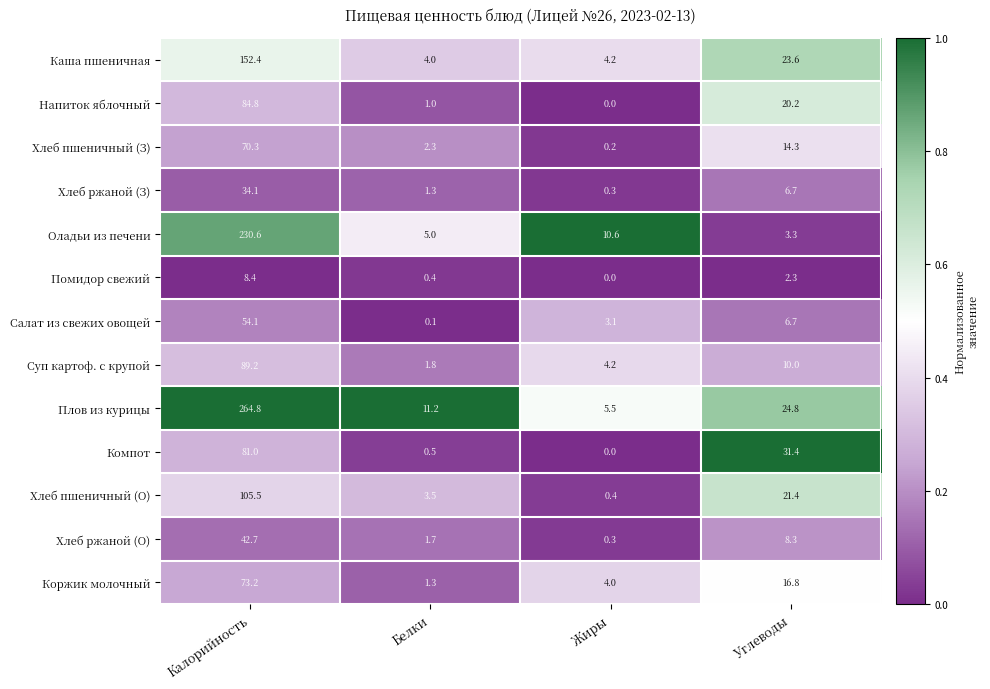

What is the sum of all Каша пшеничная values?

184.2